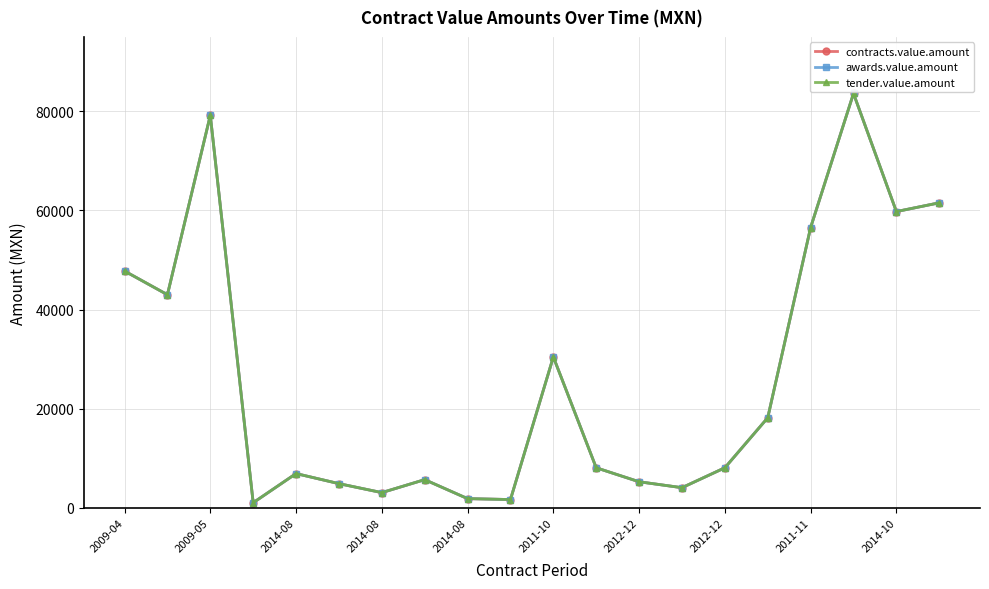

Reading right to left, what are all the values shown in this chart?

contracts.value.amount: 61538.8	59770.6	83587.9	56550.0	18181.8	8090.4	4073.2	5269.0	8090.4	30450.0	1680.1	1866.8	5695.0	3080.0	4889.3	6922.3	1041.1	79182.6	43000.6	47778.4
awards.value.amount: 61538.8	59770.6	83587.9	56550.0	18181.8	8090.4	4073.2	5269.0	8090.4	30450.0	1680.1	1866.8	5695.0	3080.0	4889.3	6922.3	1041.1	79182.6	43000.6	47778.4
tender.value.amount: 61538.8	59770.6	83587.9	56550.0	18181.8	8090.4	4073.2	5269.0	8090.4	30450.0	1680.1	1866.8	5695.0	3080.0	4889.3	6922.3	1041.1	79182.6	43000.6	47778.4